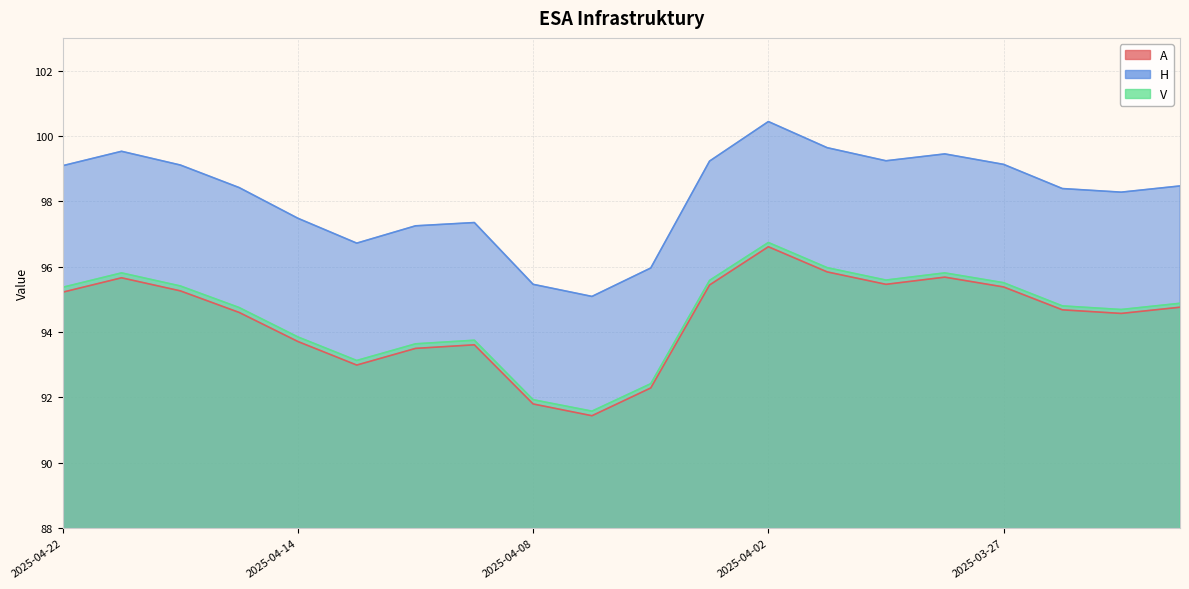

Read the A value at 2025-03-27.

95.4